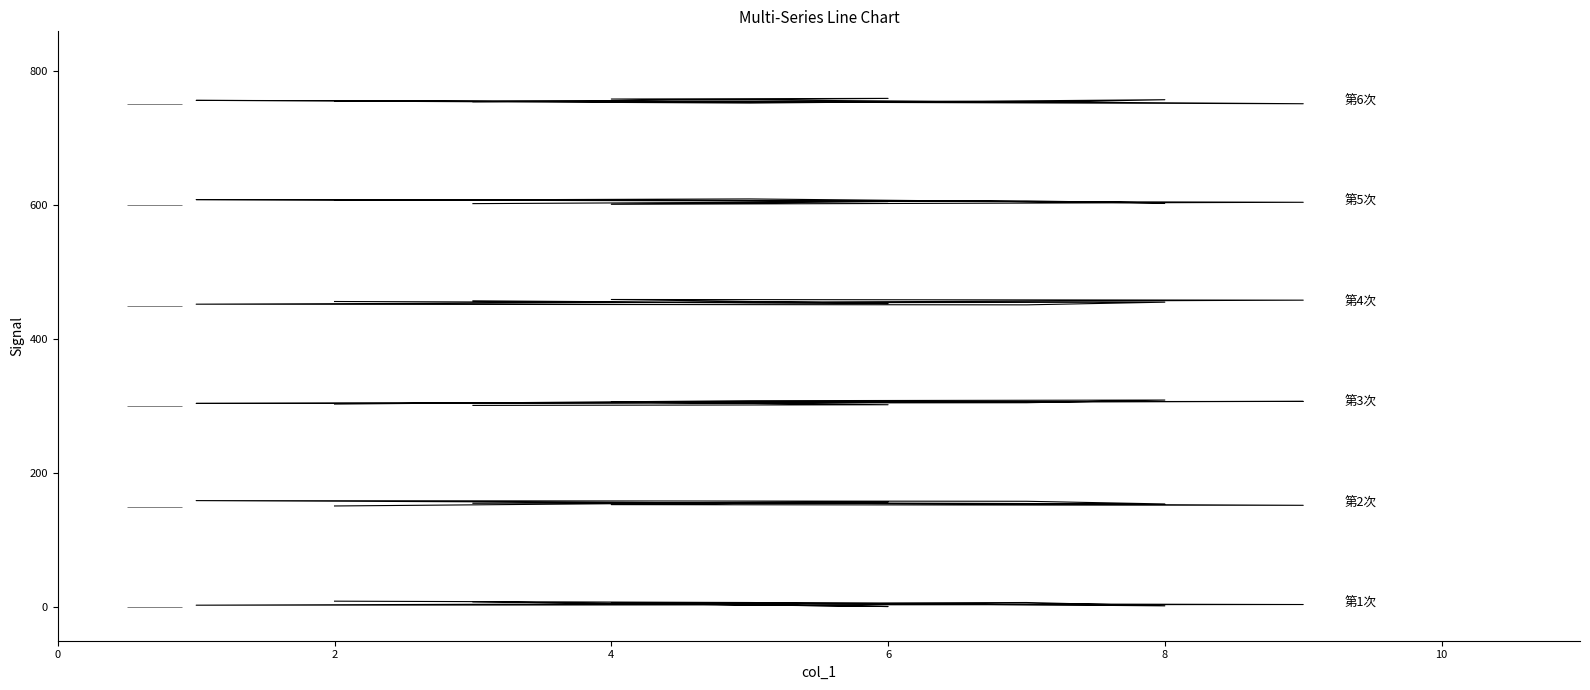

What are all the series names shown in the legend?

第1次, 第2次, 第3次, 第4次, 第5次, 第6次